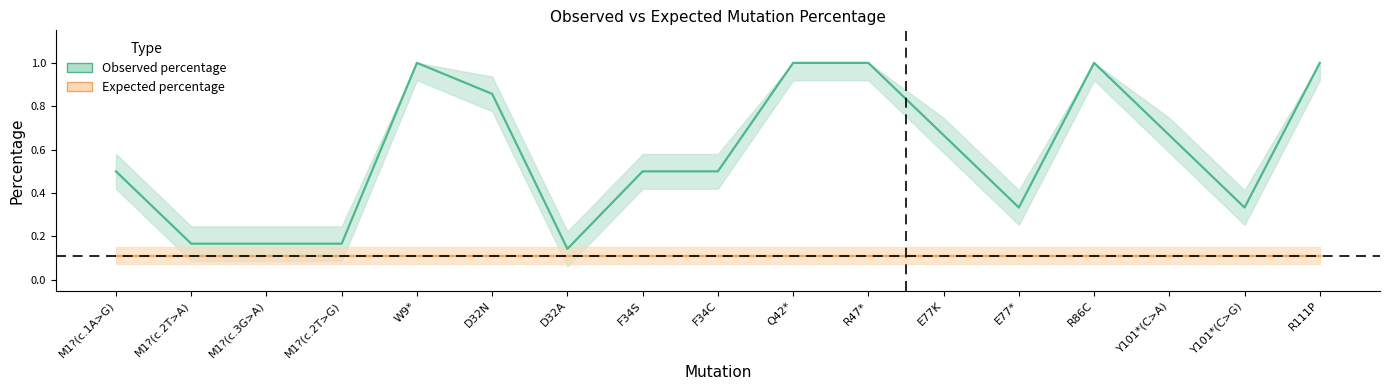

How many lines are shown in the chart?

1